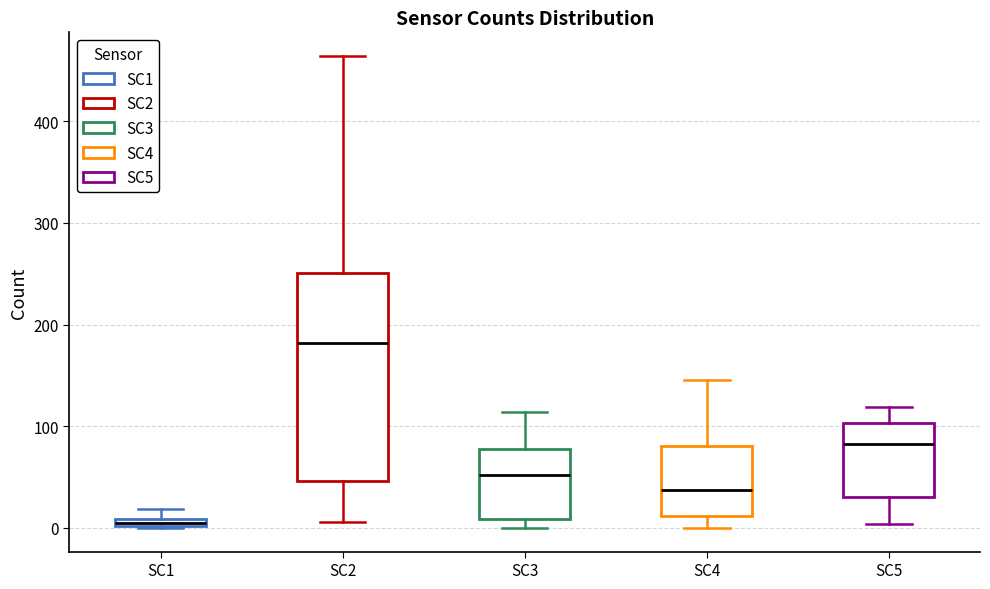

Comparing the boxes themselves (not the whiskers), which one is the tallest?

SC2